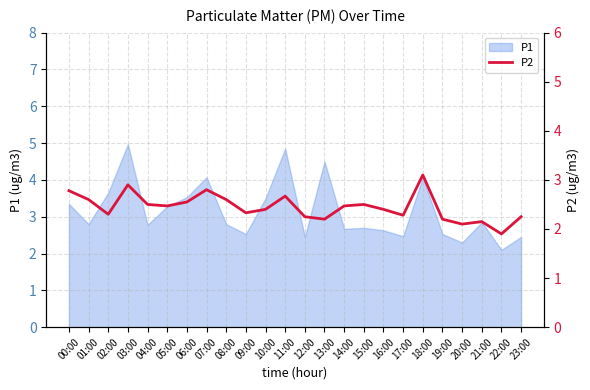

What is the ratio of the value at 12:00 to the value at 20:00?

1.1